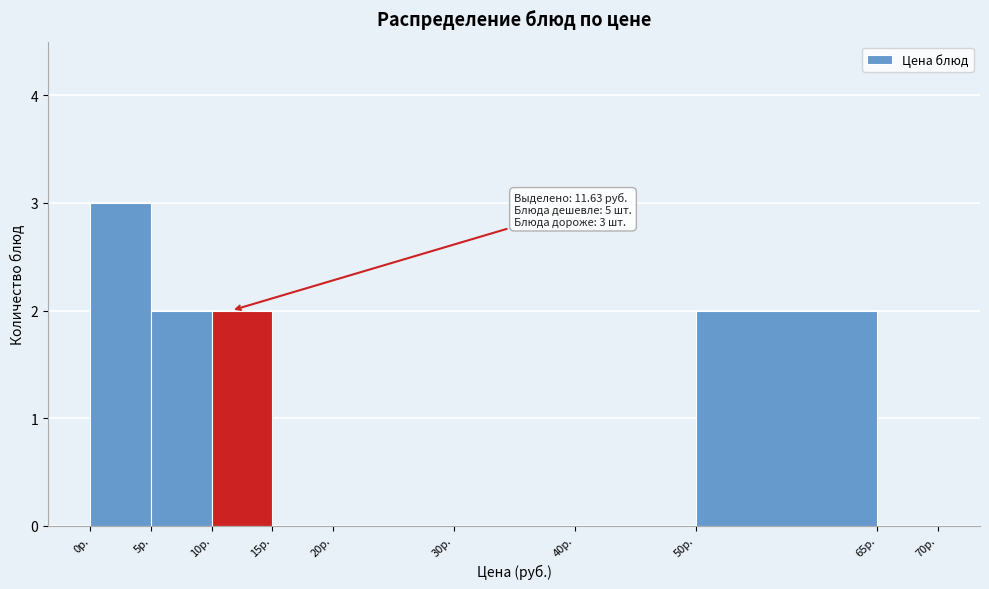

Over which range of the x-axis is the bar tallest?

0 to 5